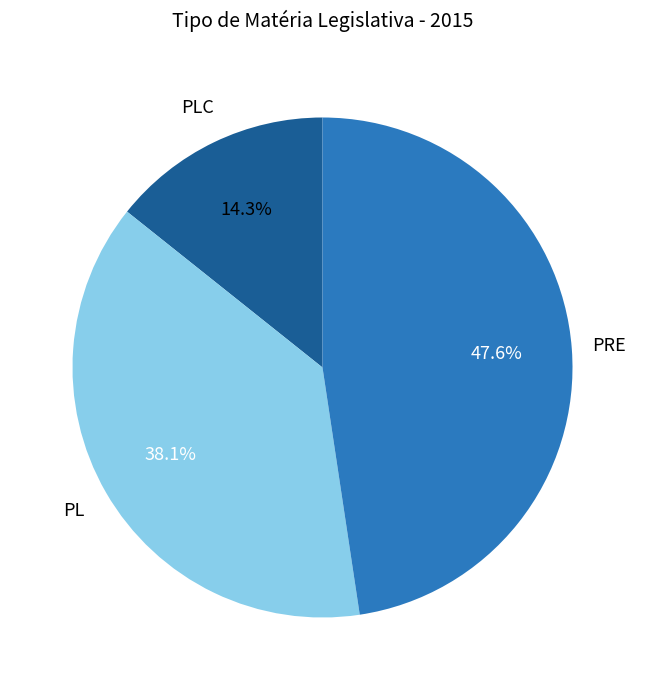

How many slices are in this pie chart?

3